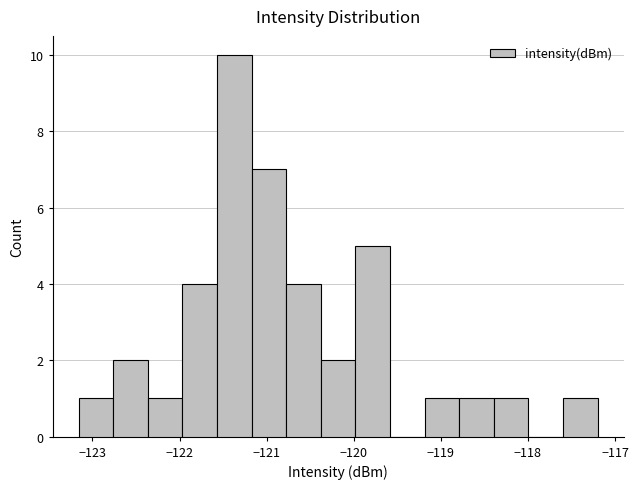

Around what value on the x-axis is the tallest bar? Give the approximate position of its centre, as read against the axis.

-121.4